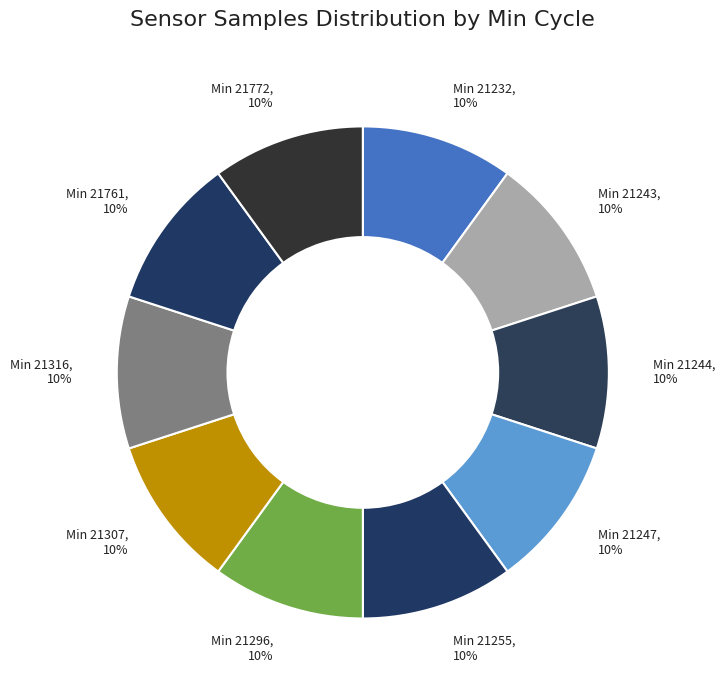

To the nearest percent, what portion does Min 21772 represent?

10%